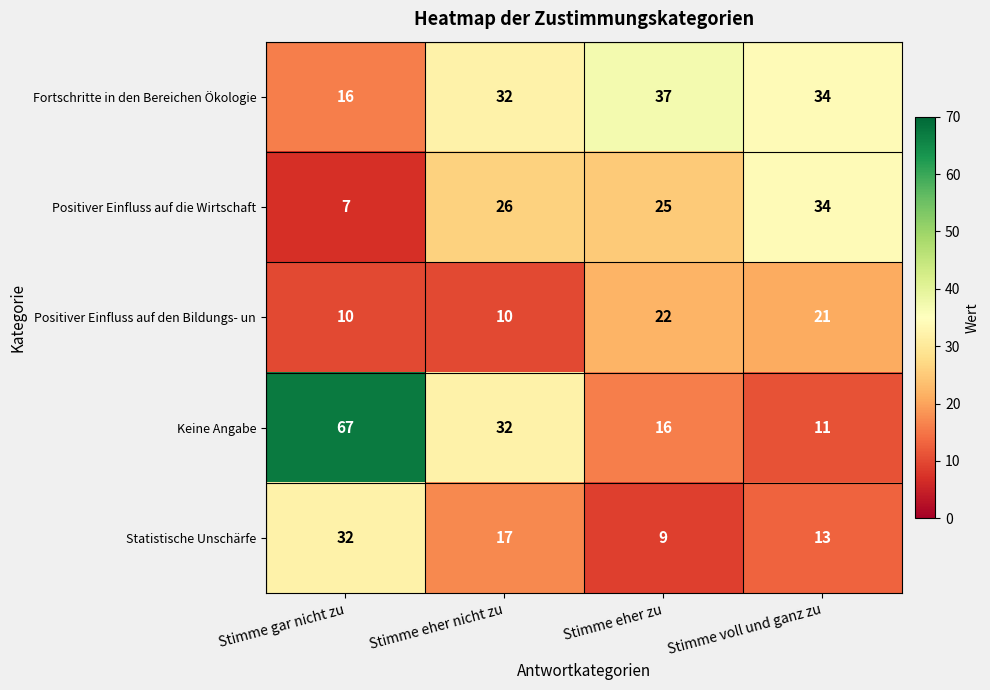

Reading right to left, what are all the values shown in this chart?

Fortschritte in den Bereichen Ökologie: Stimme voll und ganz zu=34	Stimme eher zu=37	Stimme eher nicht zu=32	Stimme gar nicht zu=16
Positiver Einfluss auf die Wirtschaft: Stimme voll und ganz zu=34	Stimme eher zu=25	Stimme eher nicht zu=26	Stimme gar nicht zu=7
Positiver Einfluss auf den Bildungs- un: Stimme voll und ganz zu=21	Stimme eher zu=22	Stimme eher nicht zu=10	Stimme gar nicht zu=10
Keine Angabe: Stimme voll und ganz zu=11	Stimme eher zu=16	Stimme eher nicht zu=32	Stimme gar nicht zu=67
Statistische Unschärfe: Stimme voll und ganz zu=13	Stimme eher zu=9	Stimme eher nicht zu=17	Stimme gar nicht zu=32